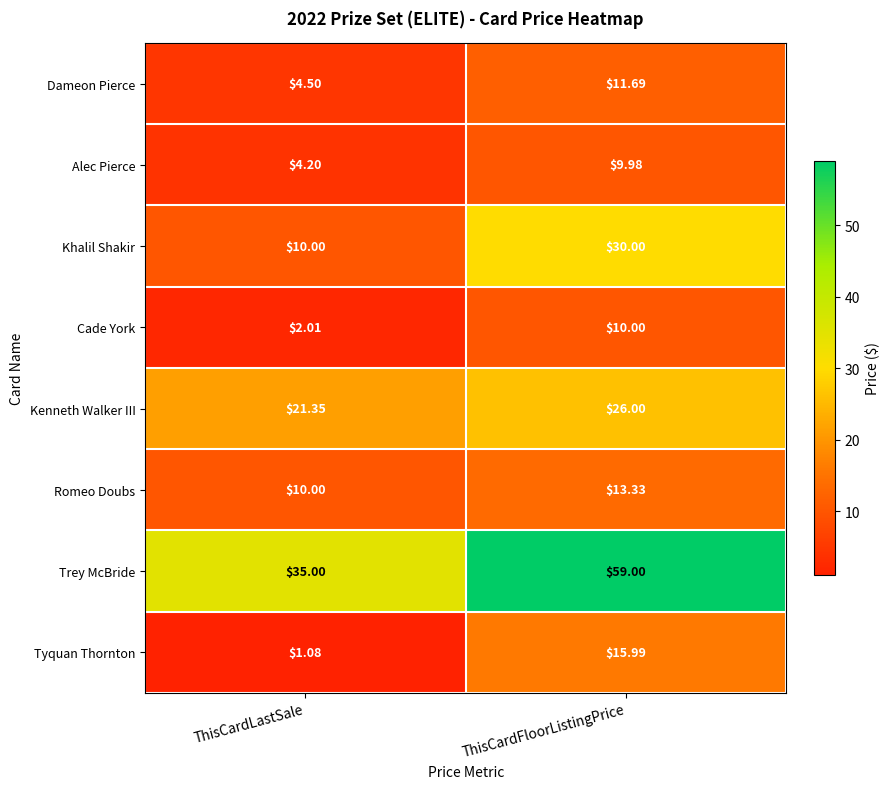

How many data points does each series have?

2